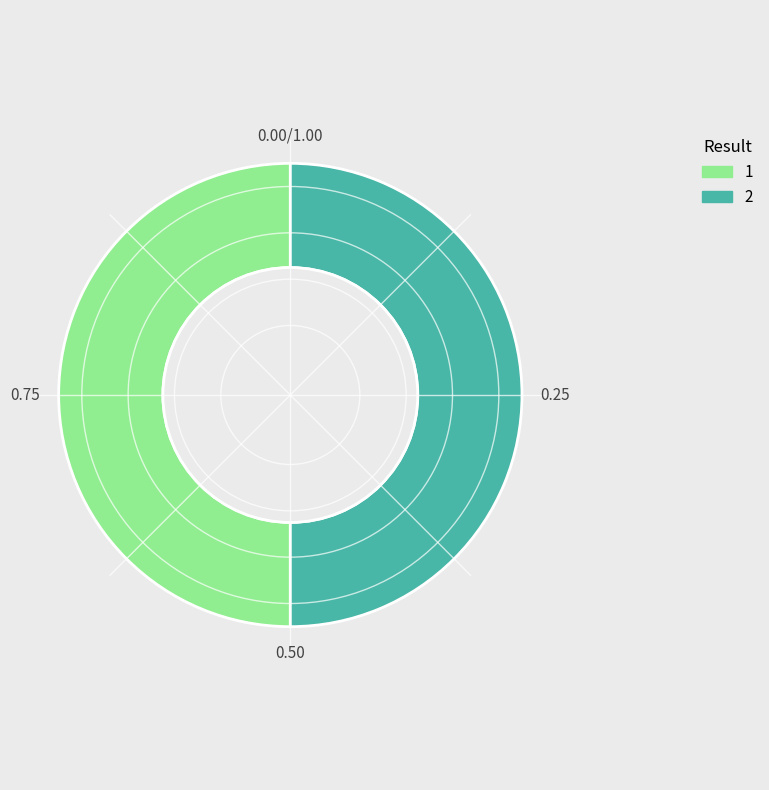

What is the ratio of the value at 2 to the value at 1?

1.0